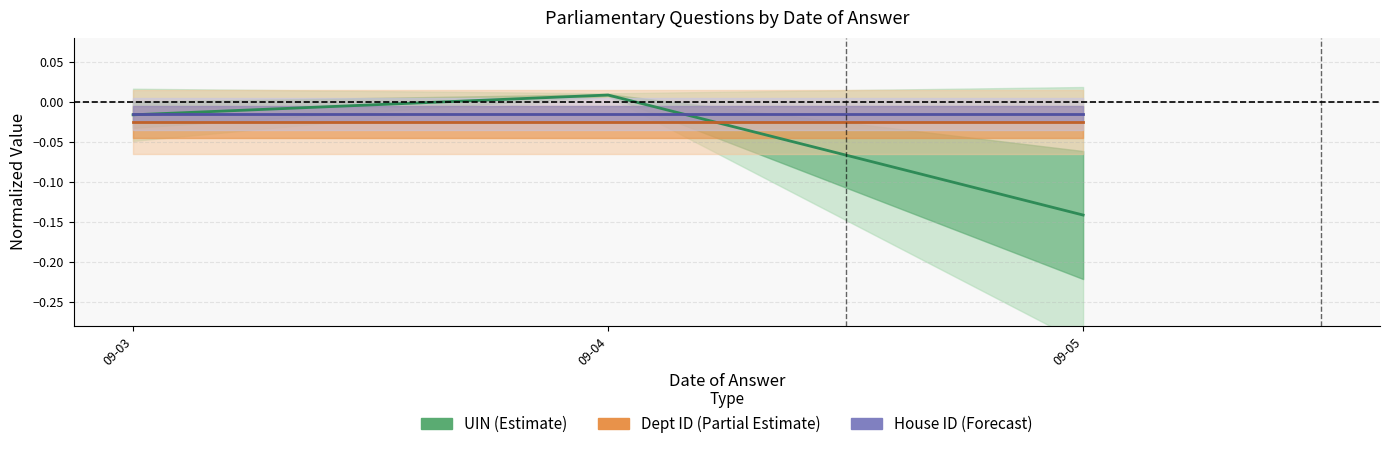

What is the sum of all UIN (Estimate) values?

-0.2